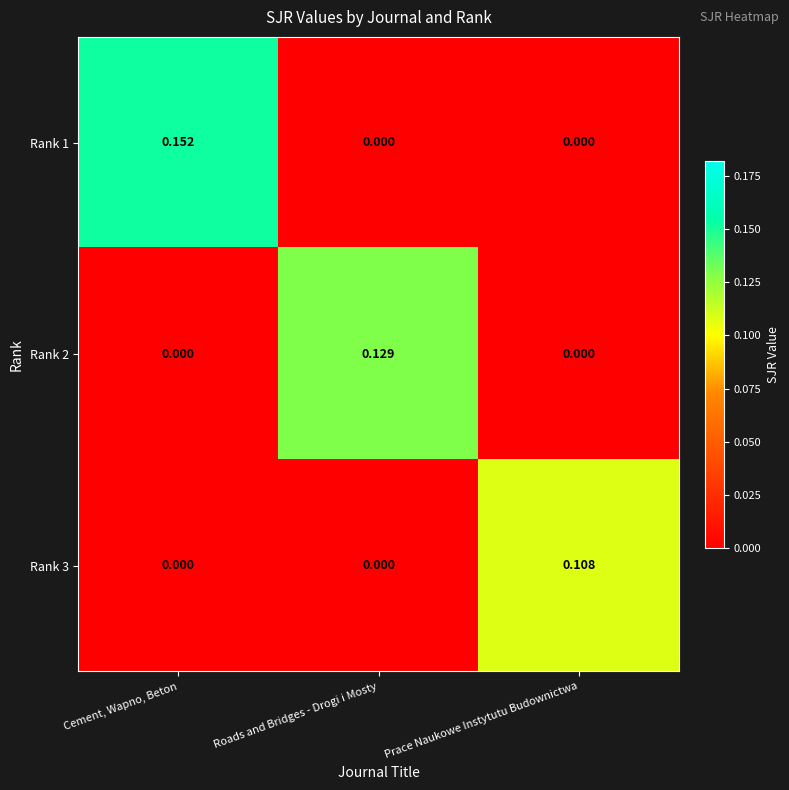

Which category has the highest value across all series?

Cement, Wapno, Beton